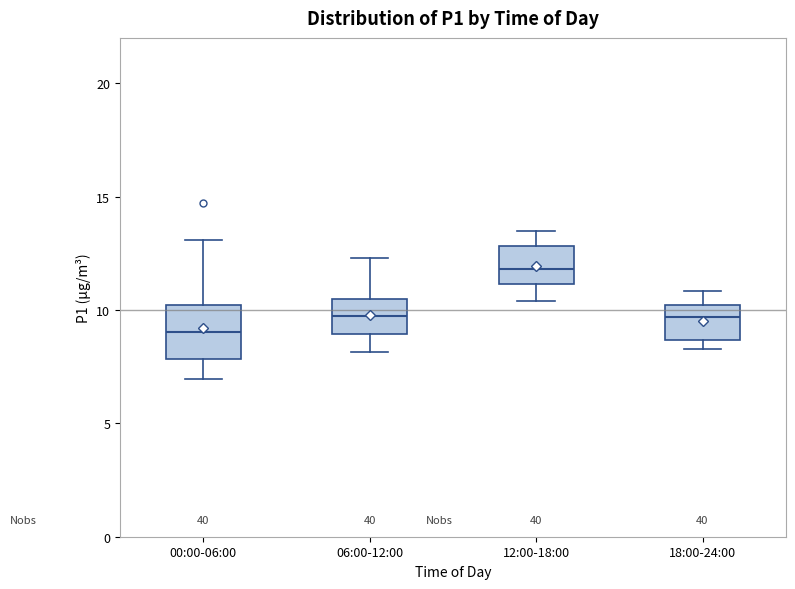

Reading left to right, read every box against the y-axis: the position of its median line, the range the box covers, and the ends of its whiskers. The values are not printed on the chart, so give them approximately, as read against the axis.

00:00-06:00: median 9.0, box 8.0 to 10.0, whiskers 7.0 to 13.0
06:00-12:00: median 9.5, box 9.0 to 10.5, whiskers 8.0 to 12.5
12:00-18:00: median 12.0, box 11.0 to 13.0, whiskers 10.5 to 13.5
18:00-24:00: median 9.5, box 8.5 to 10.0, whiskers 8.5 (just below the box's lower edge) to 11.0